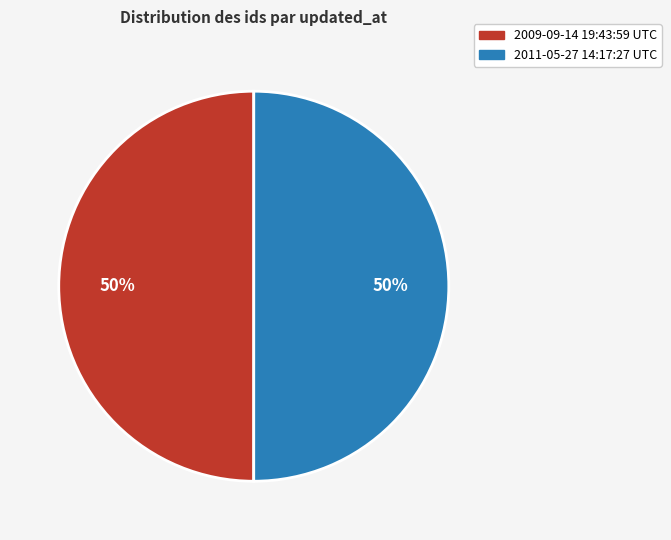

To the nearest percent, what percentage of the pie is 2009-09-14 19:43:59 UTC?

50%